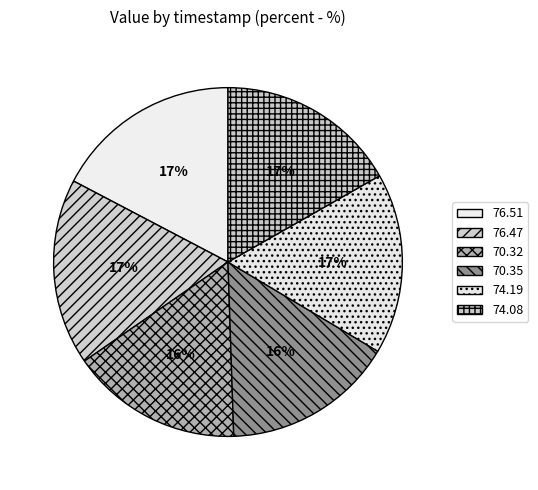

What percentage do 76.51 and 70.32 together represent?

33.2%